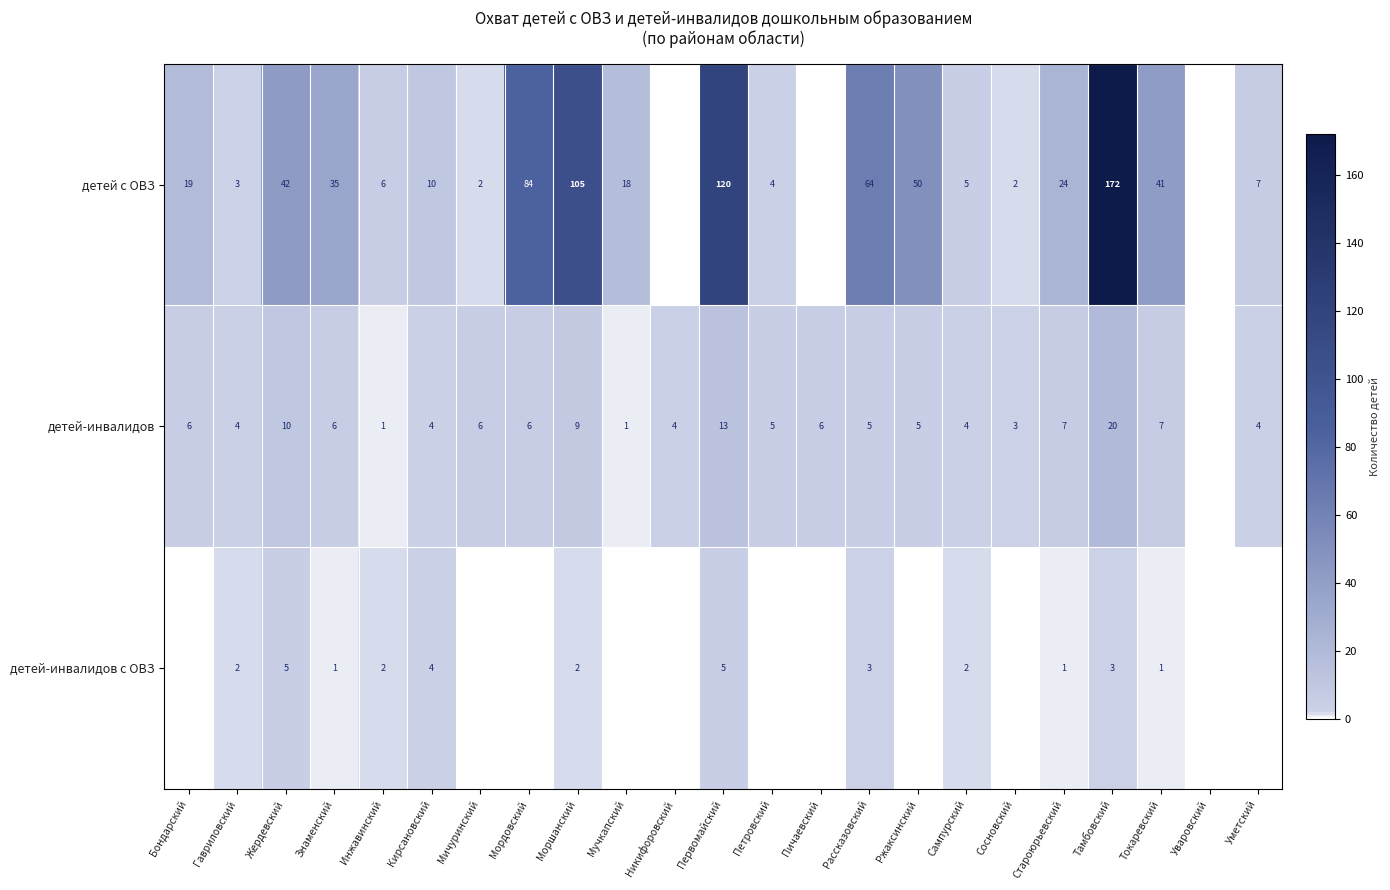

How many series are shown in this chart?

3